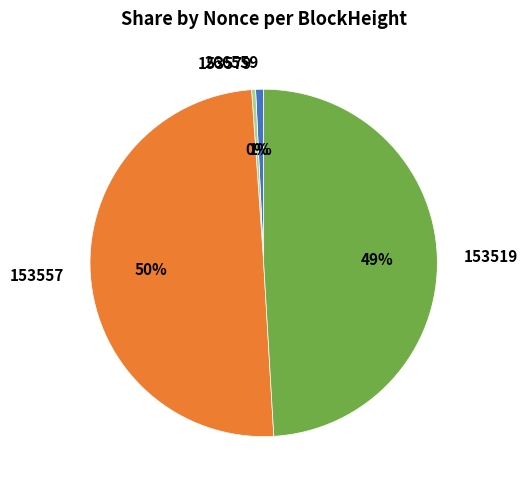

The 153519 slice represents 49% of the pie. True or false?

True